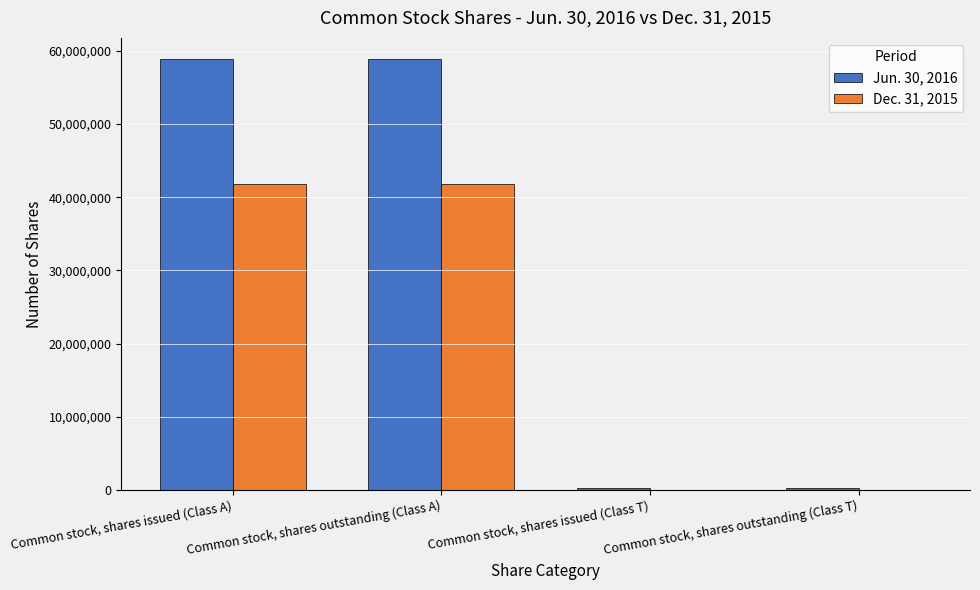

Is the value of Dec. 31, 2015 at Common stock, shares issued (Class A) greater than the value of Jun. 30, 2016 at Common stock, shares outstanding (Class A)?

No